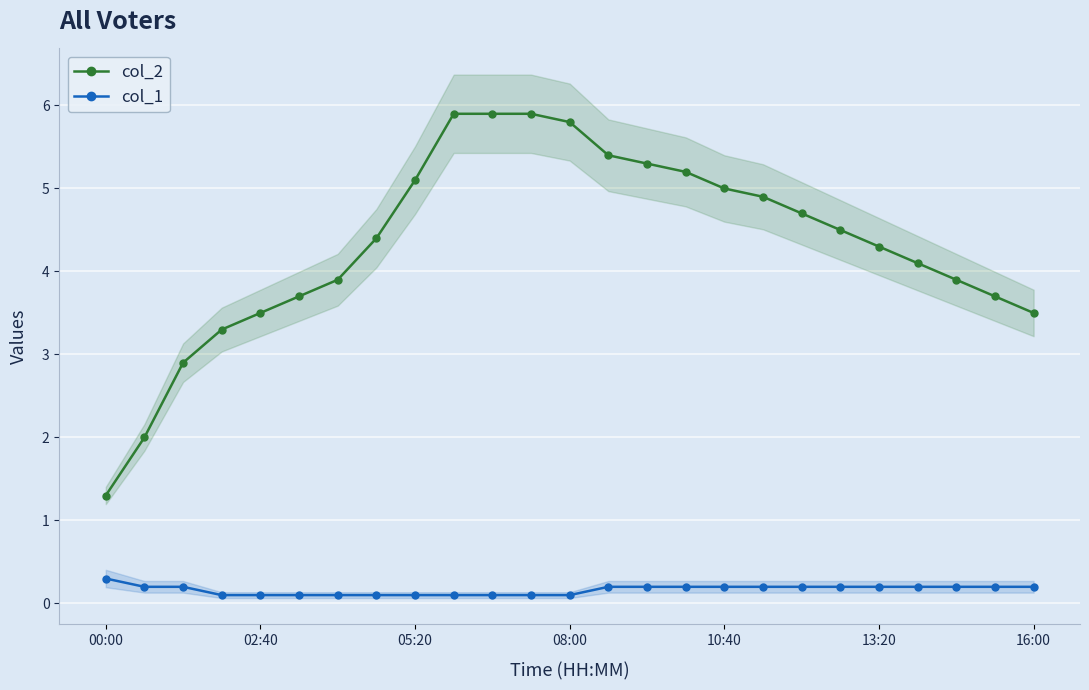

What is the difference between the maximum and minimum values in the col_1 series?

0.2